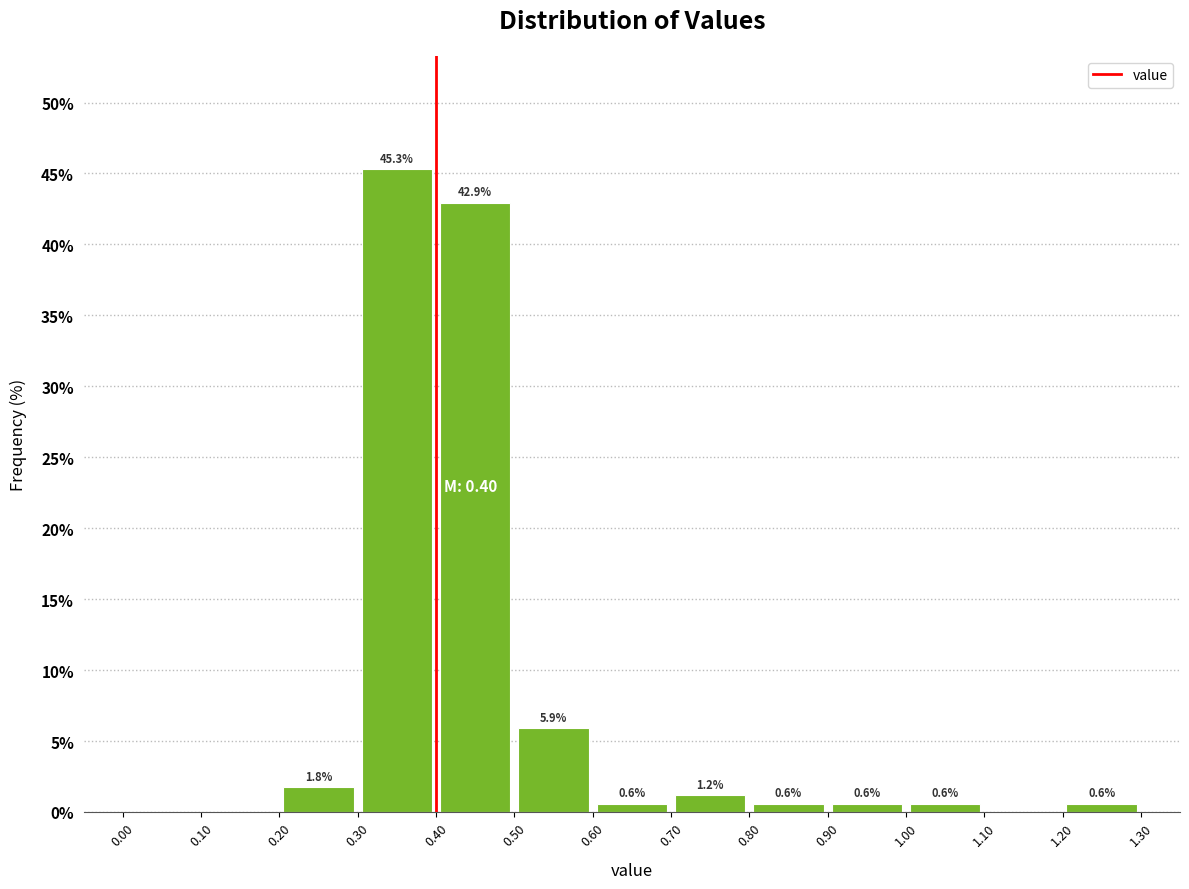

Which range on the x-axis has the tallest bar?

0.30 to 0.40